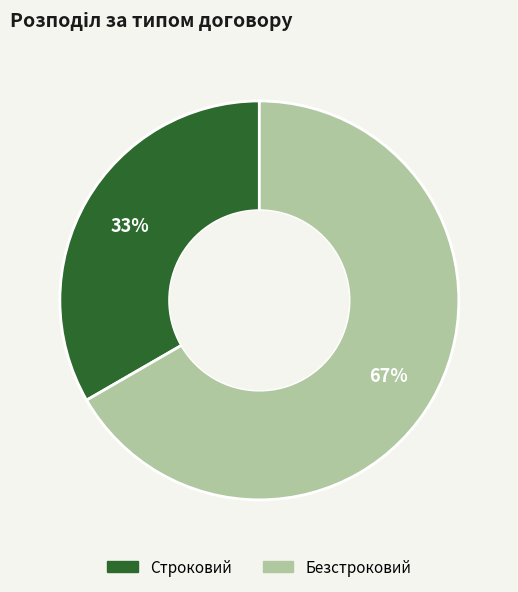

Which category accounts for the majority?

Безстроковий